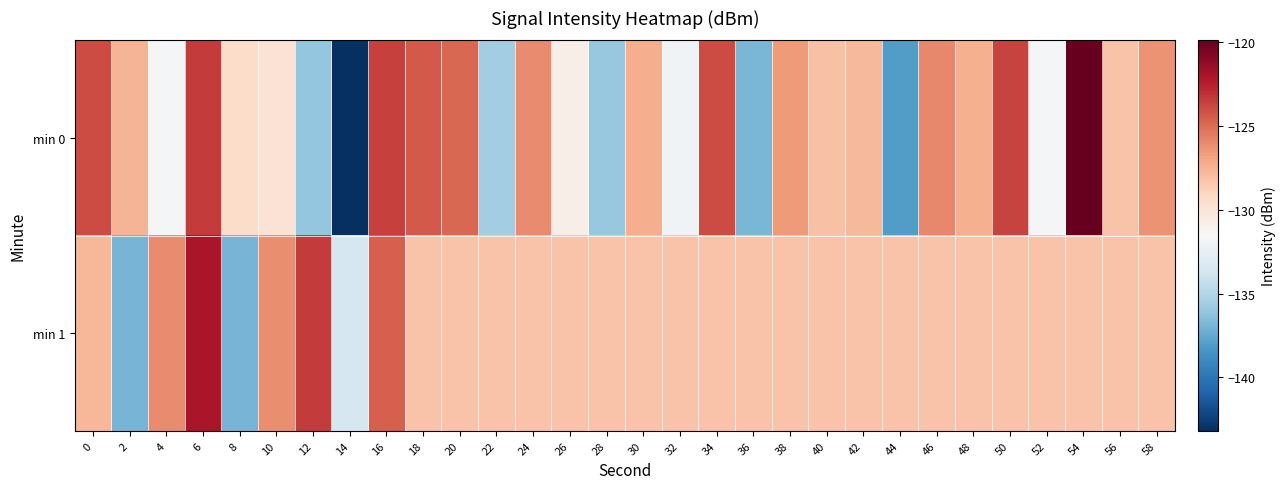

How many series are shown in this chart?

2